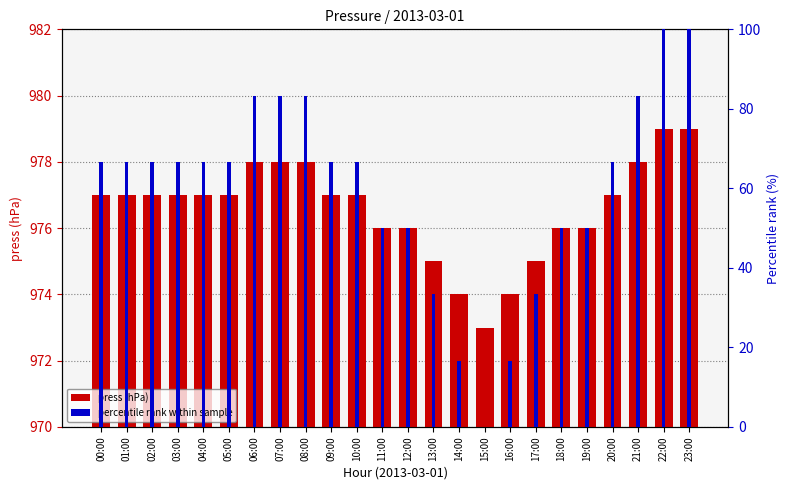

Rank the categories by press (hPa) value from lowest to highest.

15:00, 14:00, 16:00, 13:00, 17:00, 11:00, 12:00, 18:00, 19:00, 00:00, 01:00, 02:00, 03:00, 04:00, 05:00, 09:00, 10:00, 20:00, 06:00, 07:00, 08:00, 21:00, 22:00, 23:00